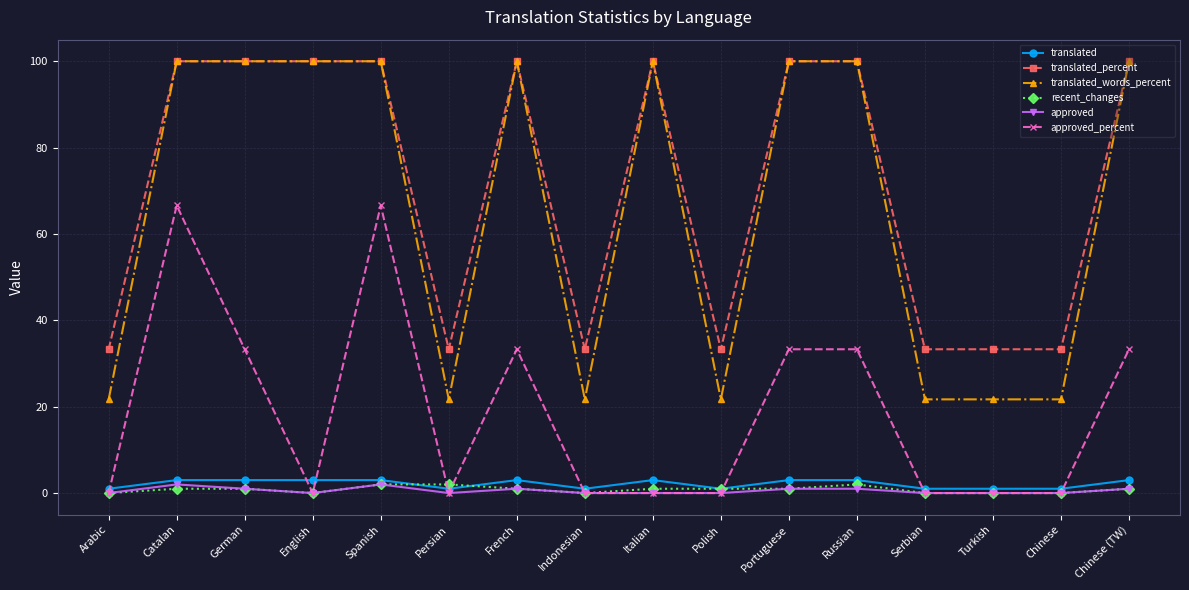

Which series has the widest spread of values?

translated_words_percent